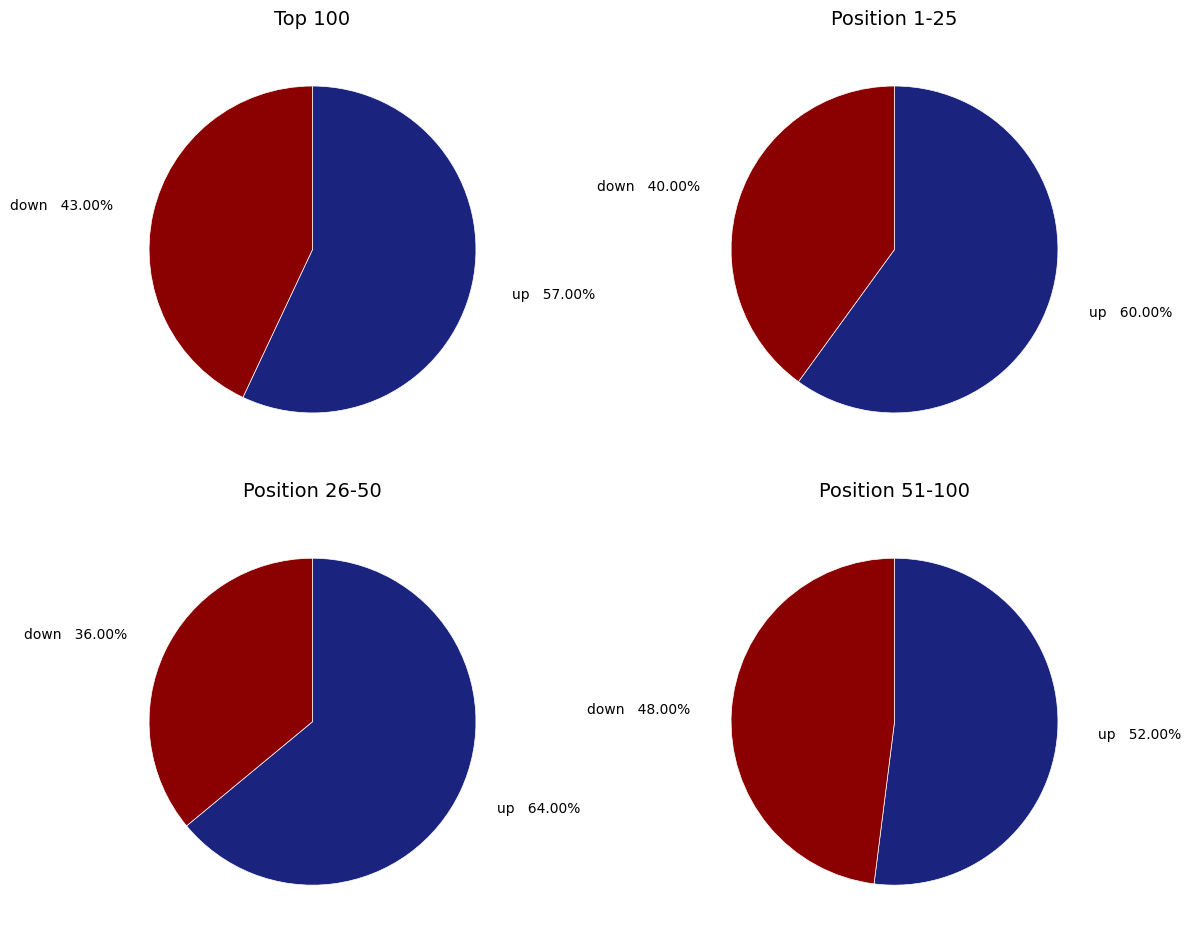

Between up and down, which is larger?

up